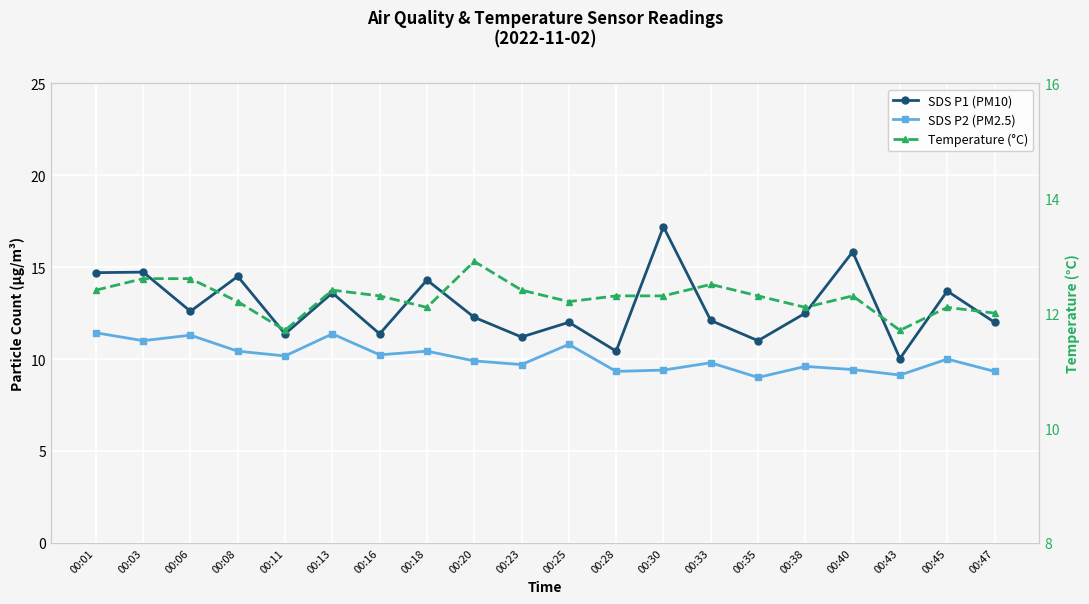

True or false: SDS P2 (PM2.5) has a value of 4.0 at 00:16.

False